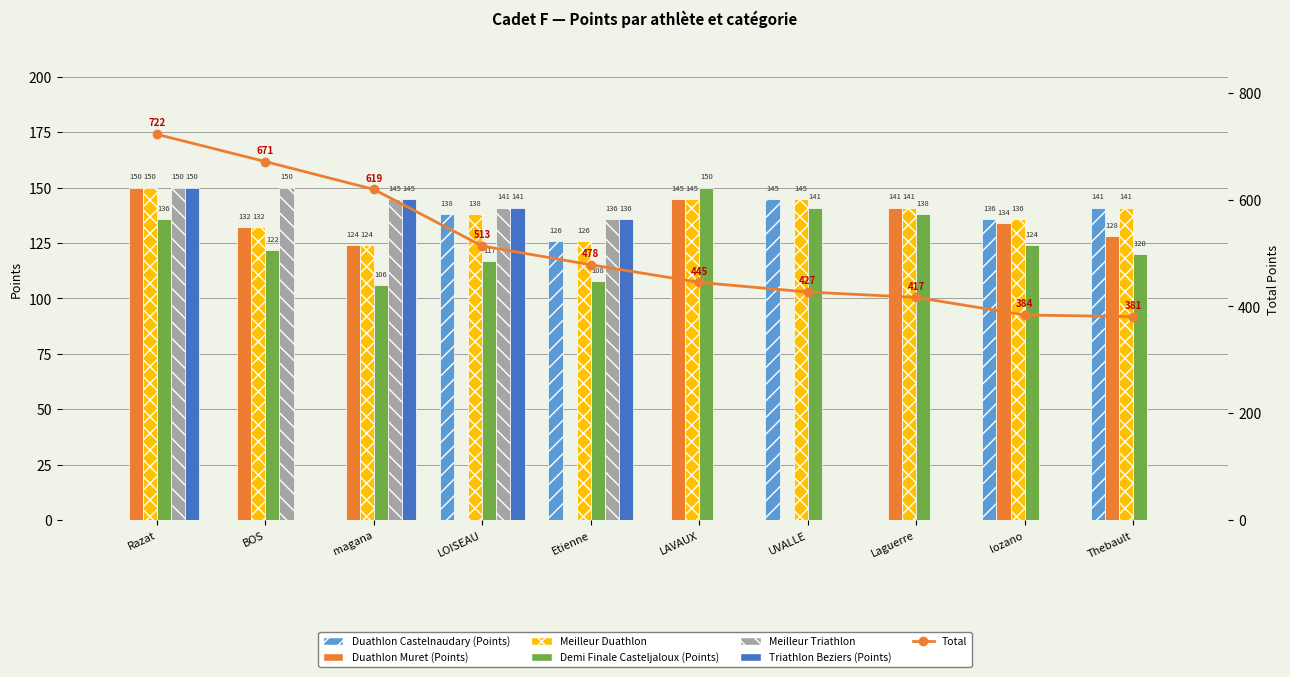

What is the difference between the Triathlon Beziers (Points) values at LAVAUX and magana?

145